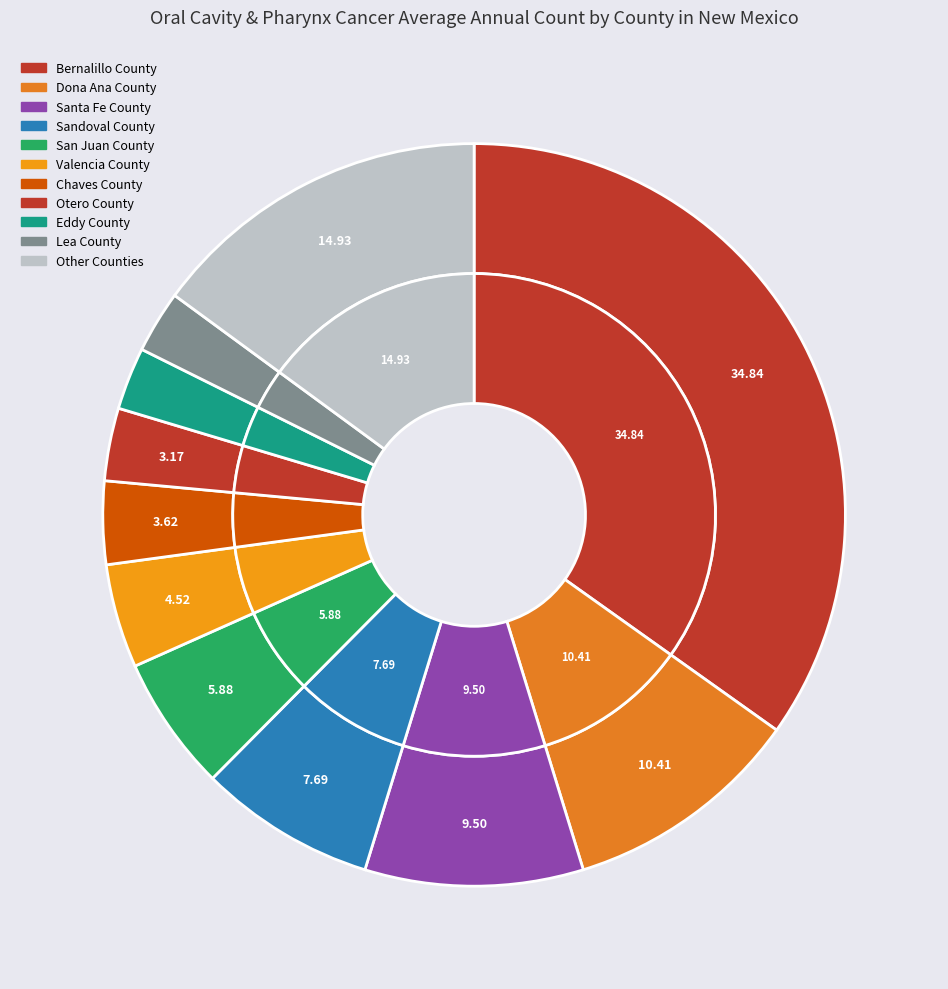

Is it true that Sierra County is 1% of the pie?

True